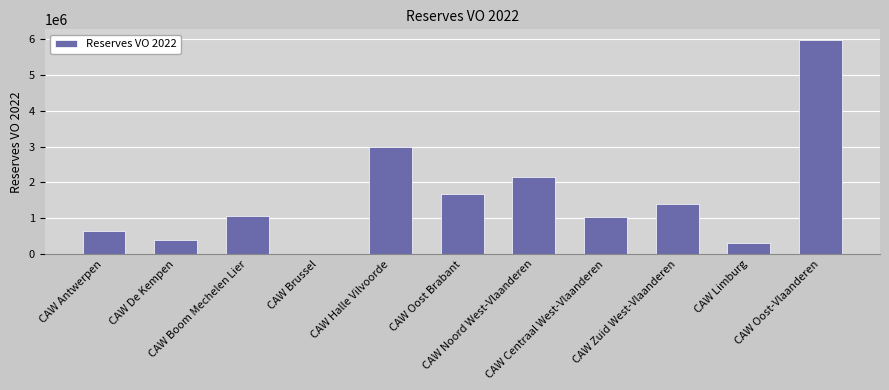

What is the greatest value displayed?

5976697.2